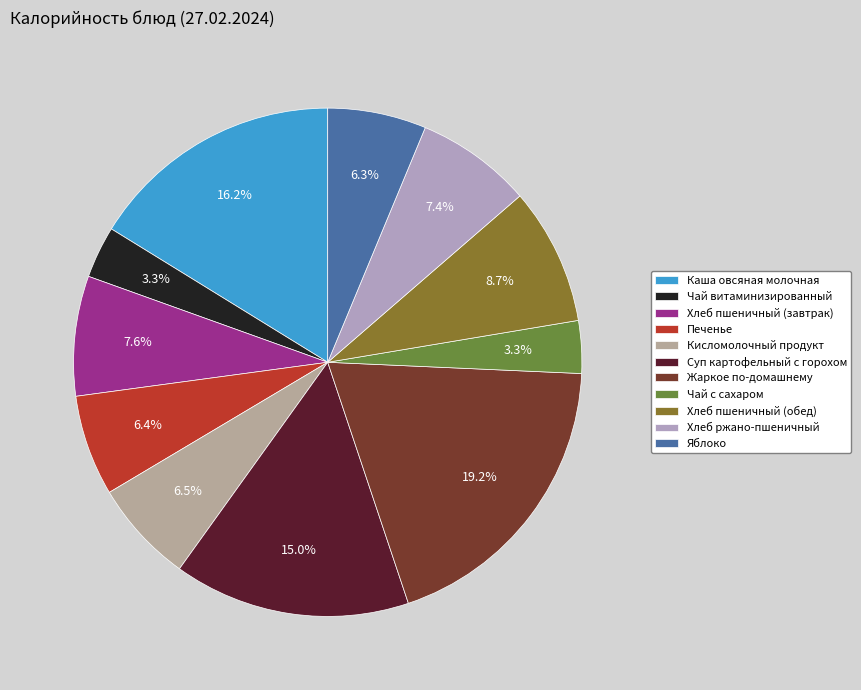

To the nearest percent, what is the difference between the largest and smallest slice percentages?

16%